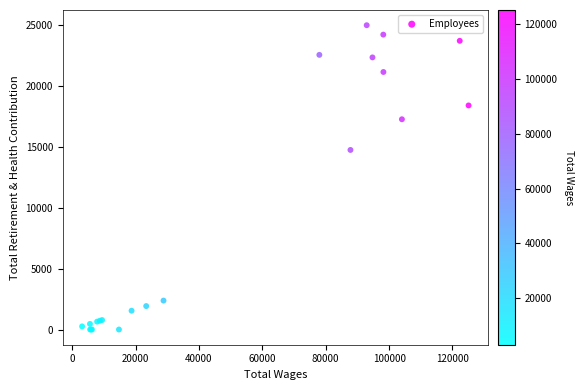

What Y value in the scatter plot is closest to 12505?

14758